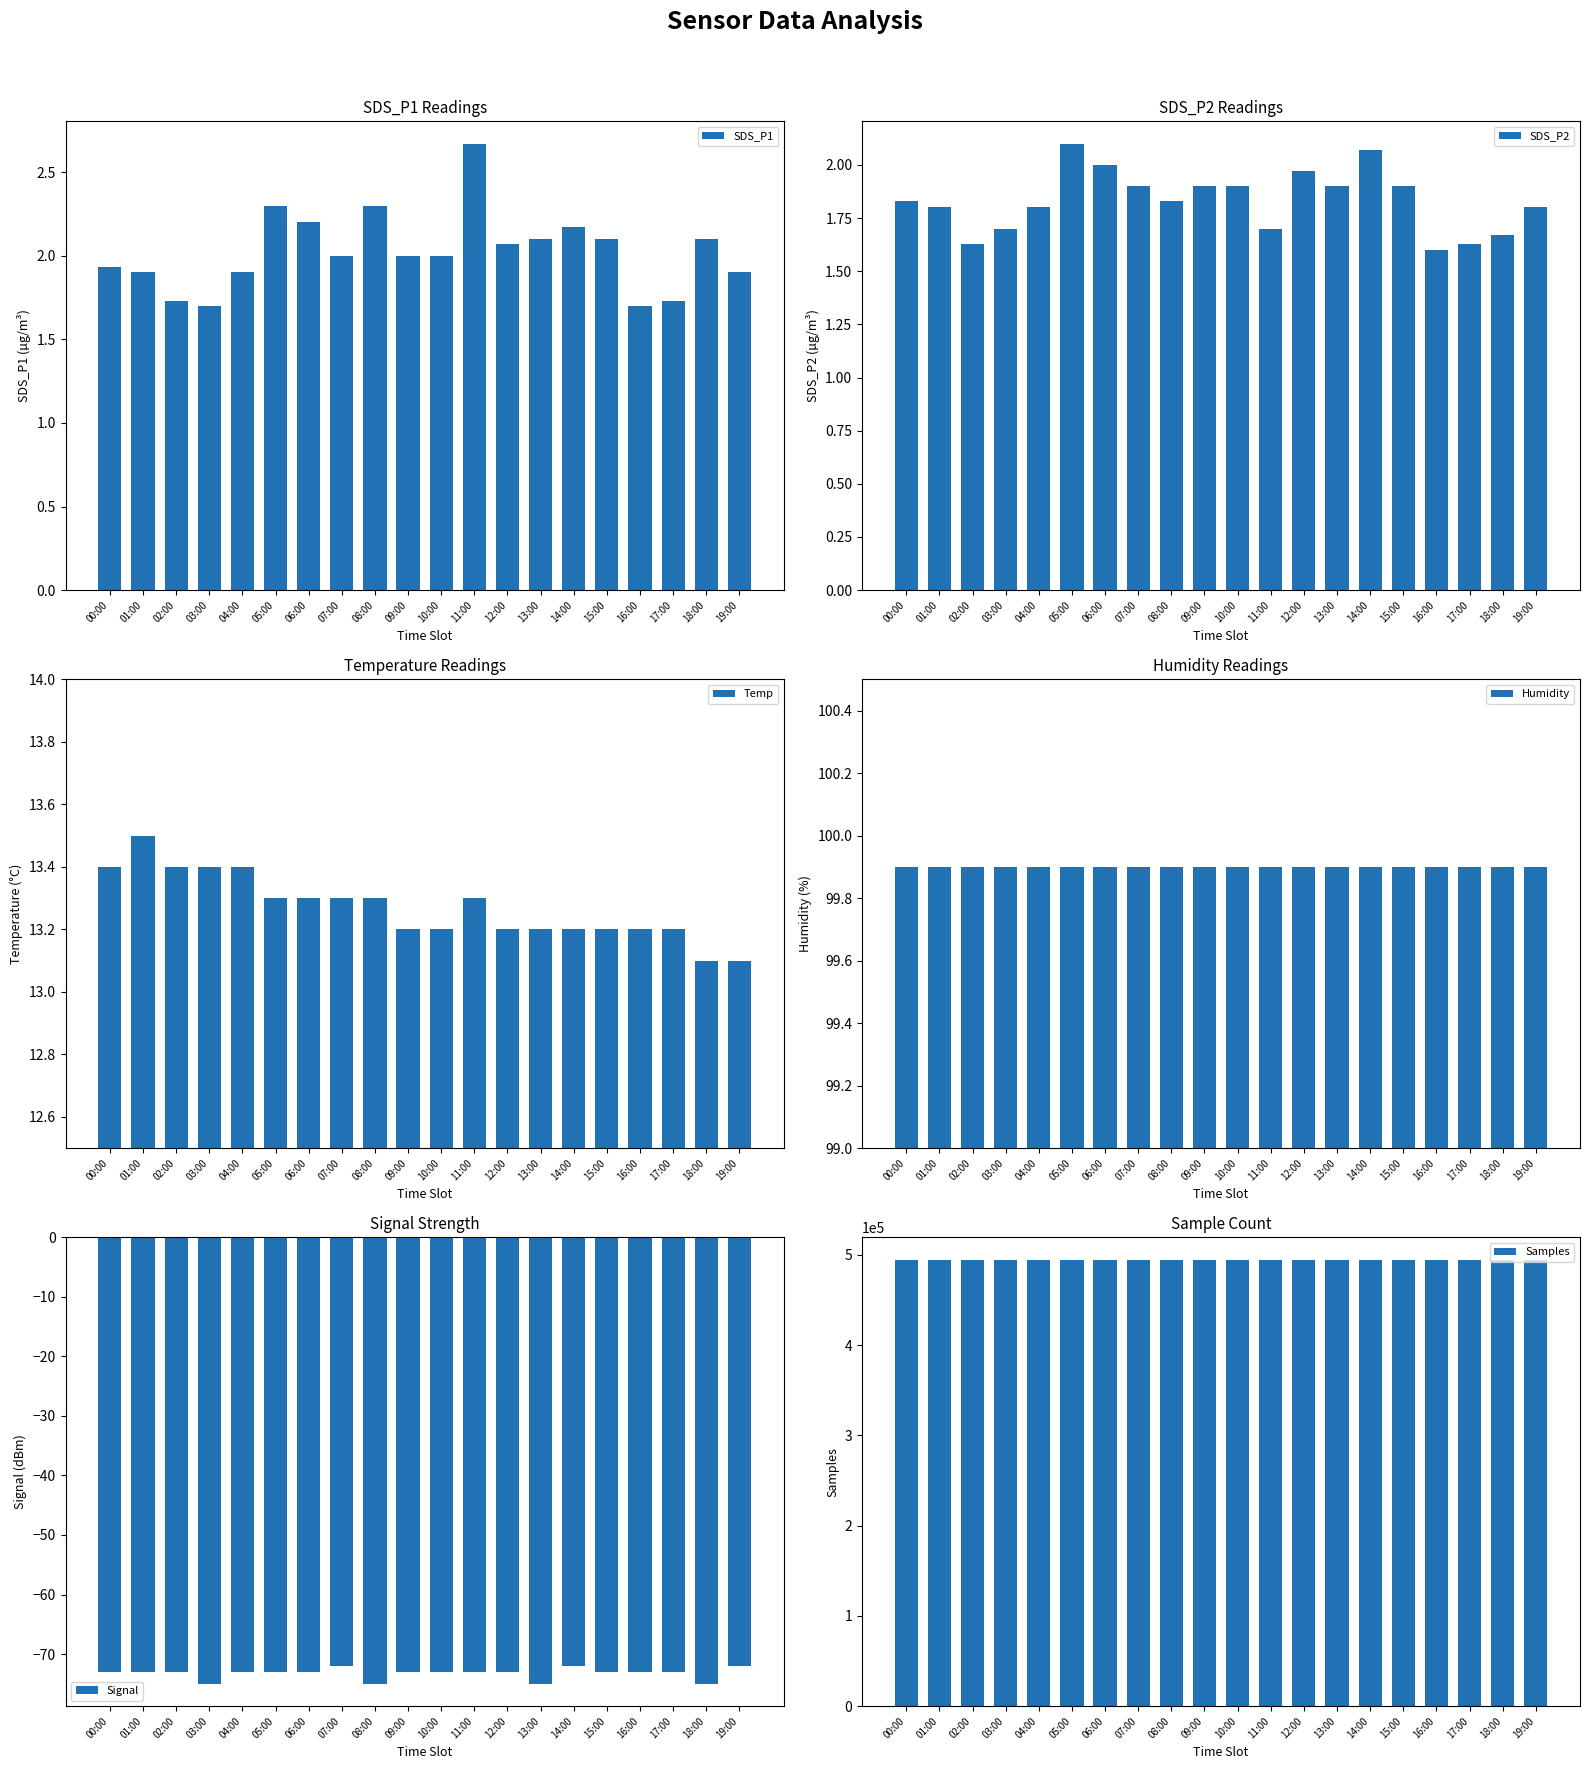

Which series has the largest range (max minus min)?

Samples